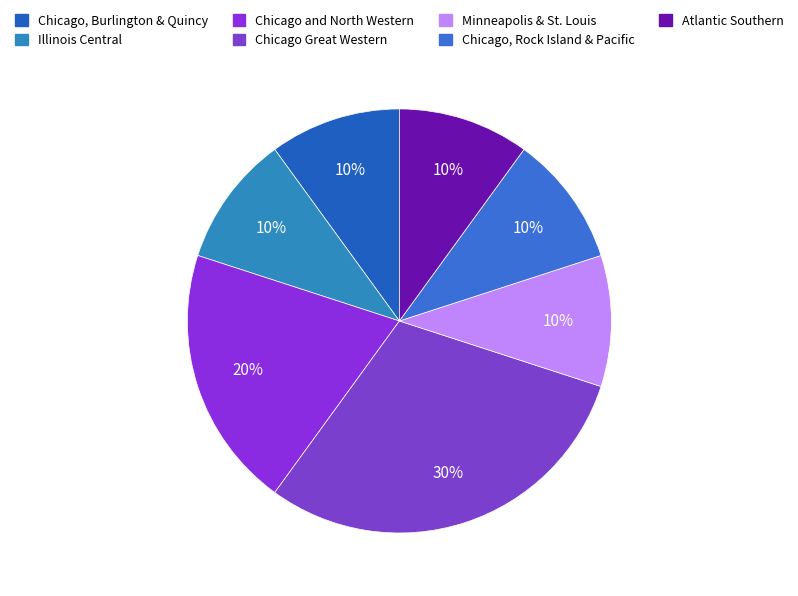

Is Minneapolis & St. Louis the majority of the pie?

No